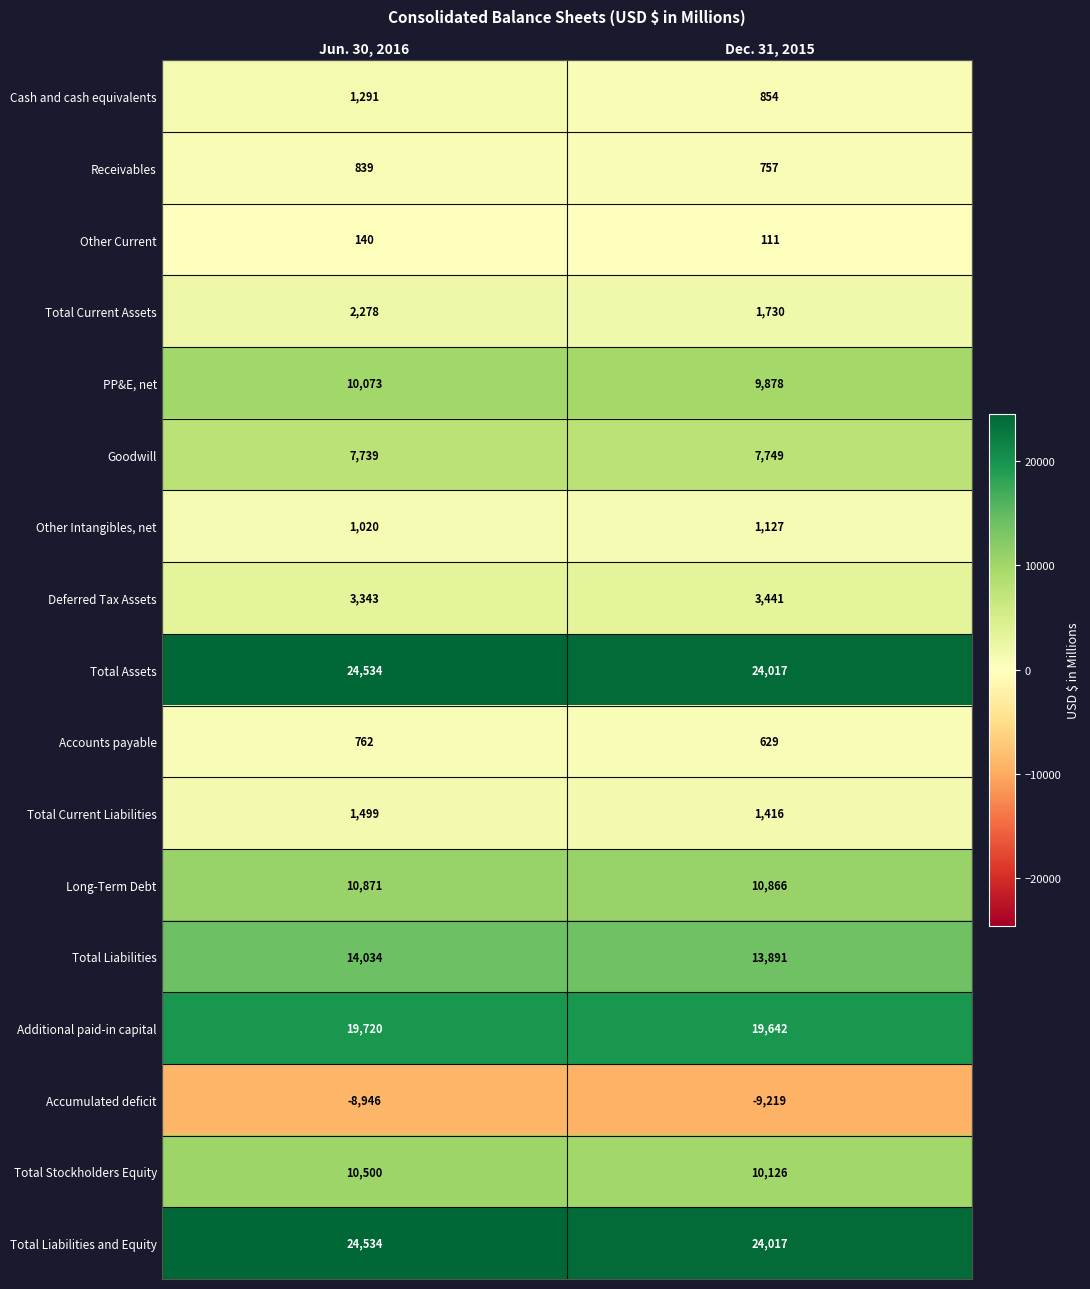

True or false: Total Current Liabilities has a value of 990 at Jun. 30, 2016.

False